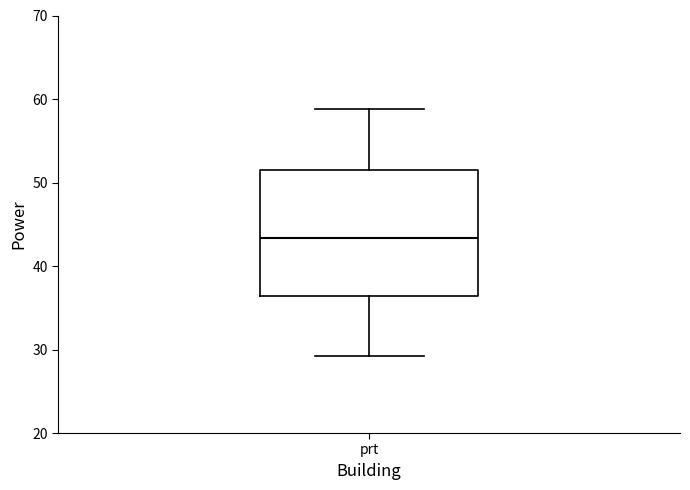

Transcribe this box plot: give where the median line is, the range the box spans, and where the two whiskers end, as read against the y-axis. The values are not printed on the chart, so give them approximately, as read against the axis.

median 43, box 36 to 51, whiskers 29 to 59